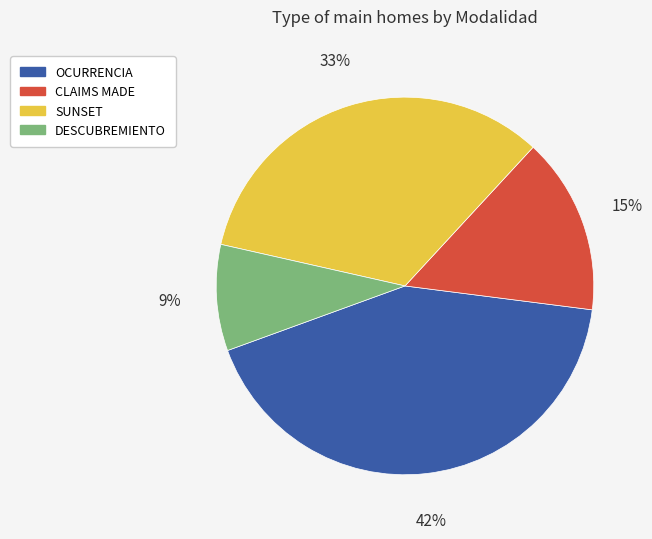

How many segments does this pie chart have?

4